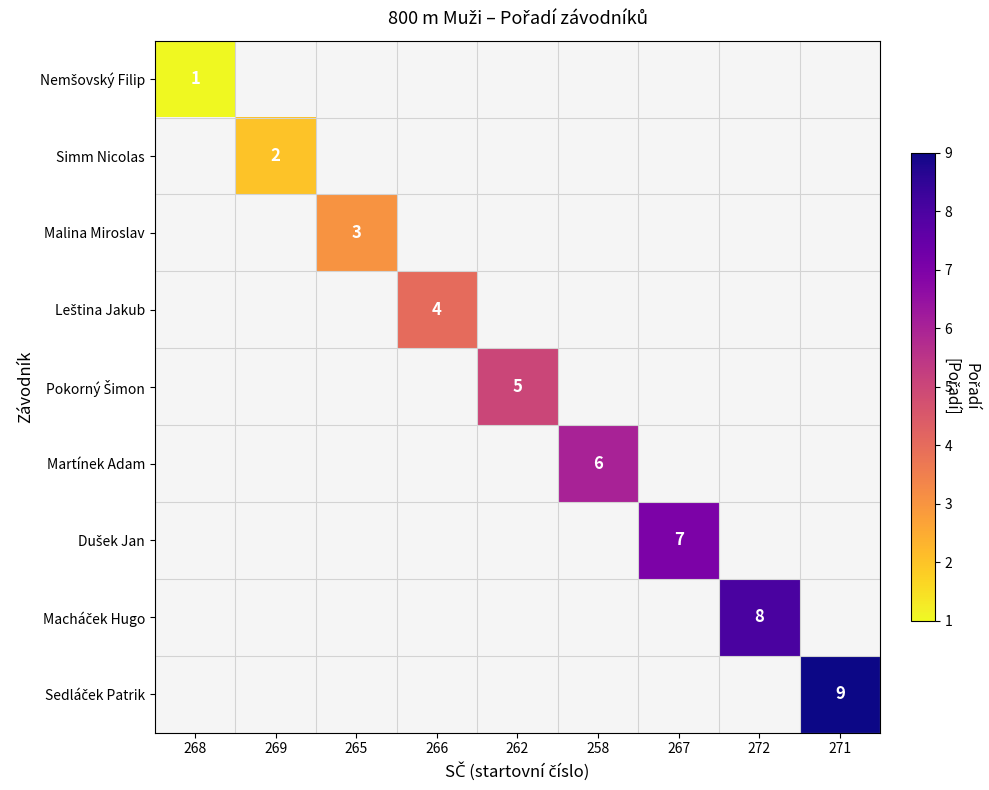

At how many categories does at least one series exceed 1?

8